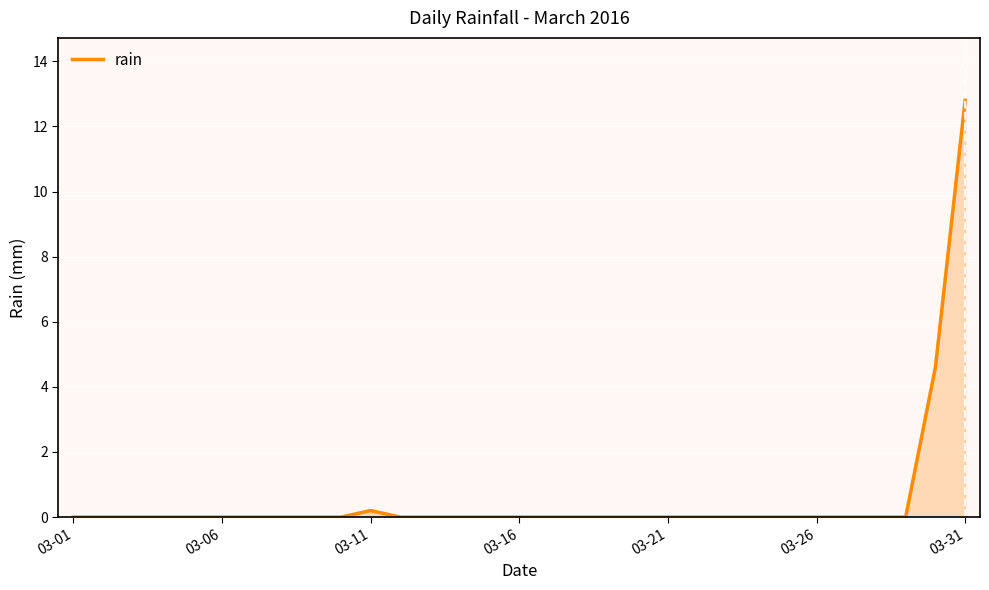

What is the maximum value shown in the chart?

12.8